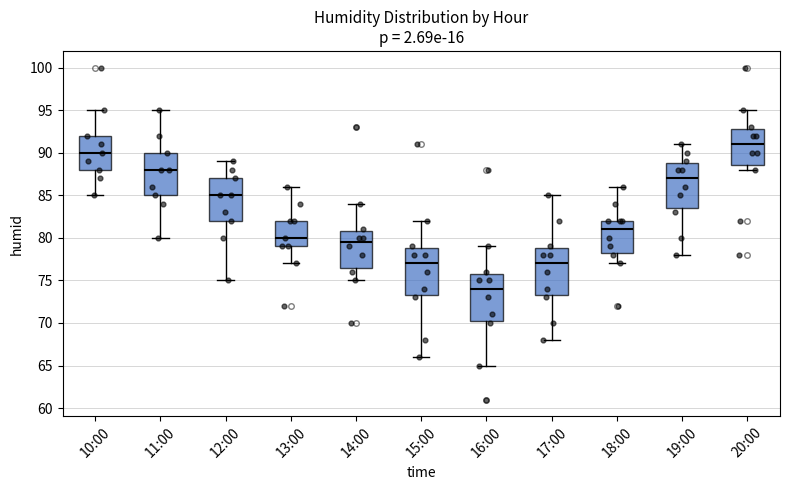

Where is the upper edge of the box for 15:00 on the y-axis? The values are not printed on the chart, so give them approximately, as read against the axis.

79.0